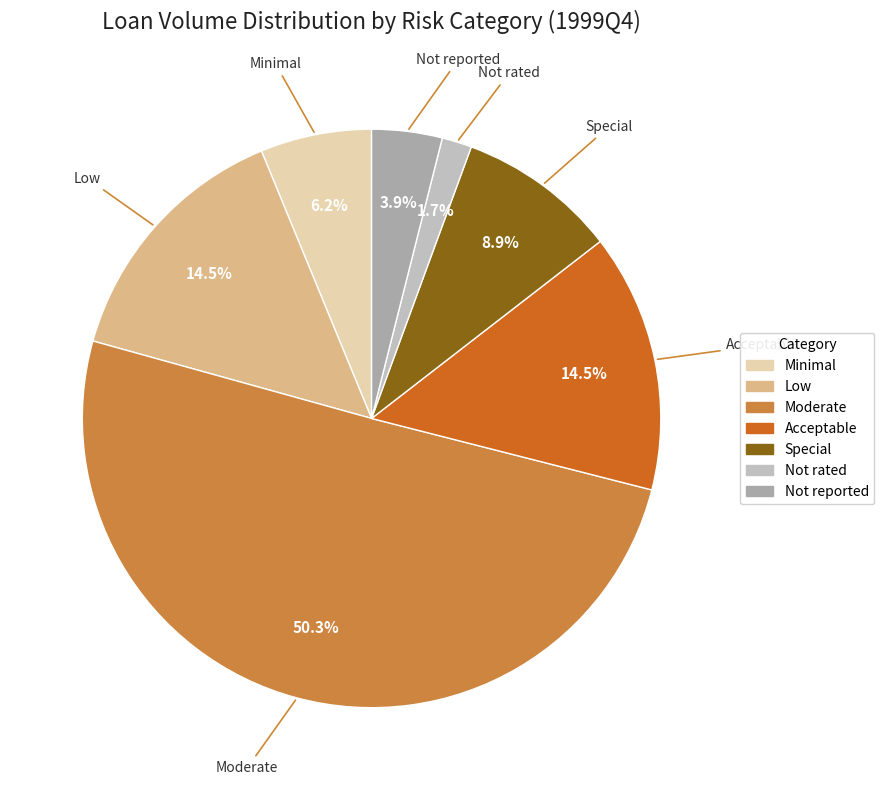

How much of the chart is everything except Moderate?

49.7%